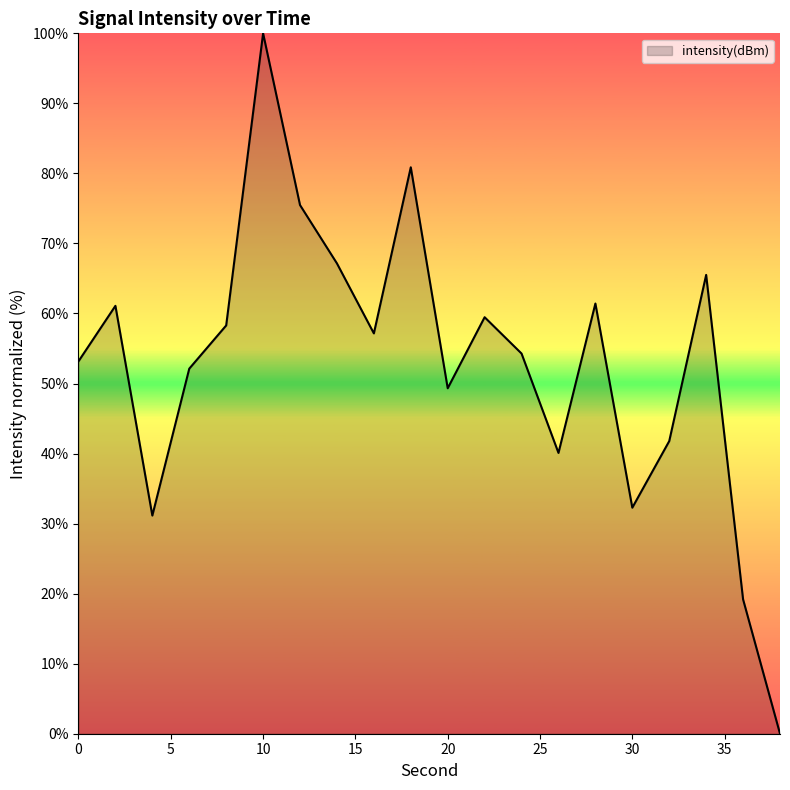

What is the maximum value shown in the chart?

100.0